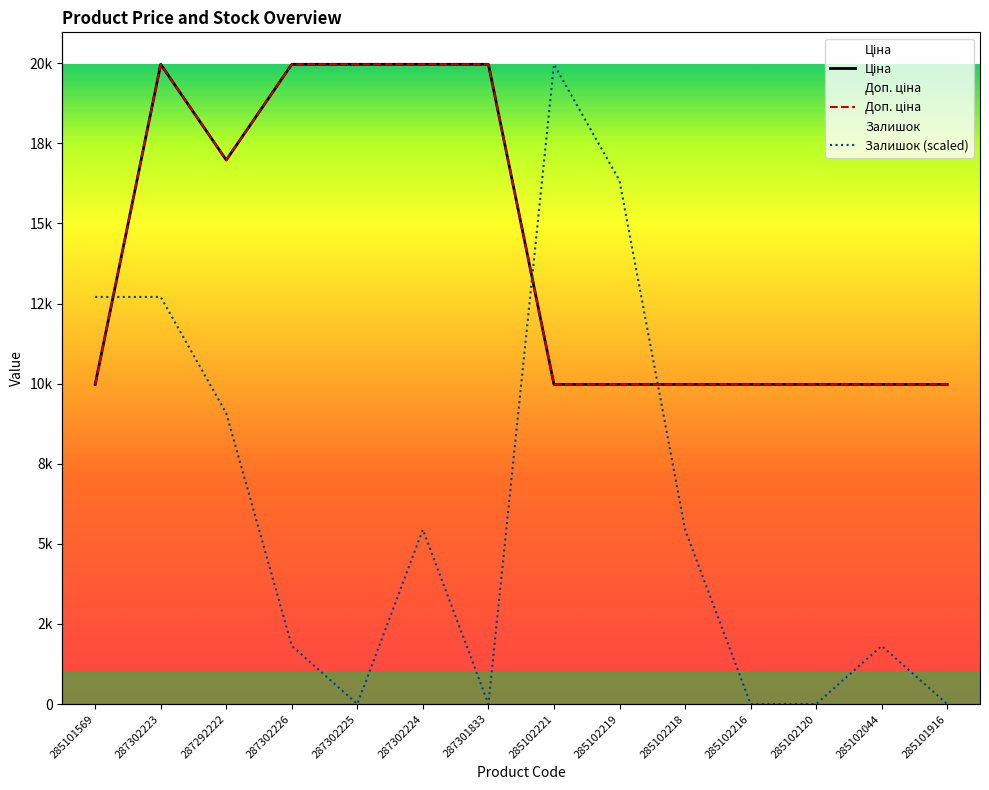

Which series changed the most between 287302225 and 285102120?

Ціна